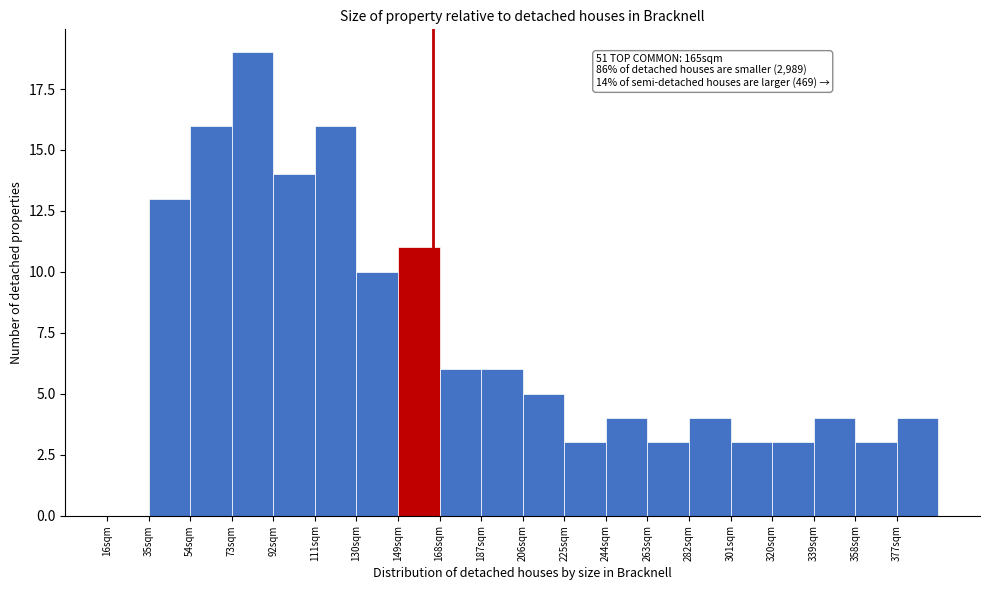

Which range on the x-axis has the tallest bar?

73 to 92